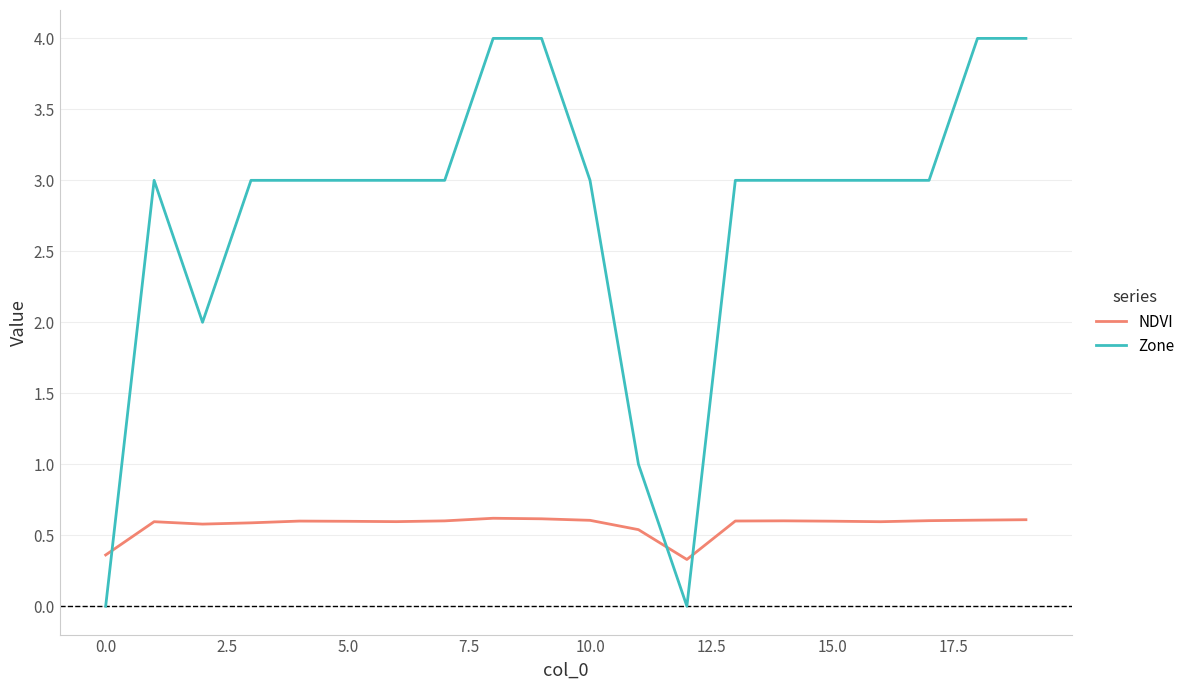

List the series in order of their peak value, lowest first.

NDVI, Zone